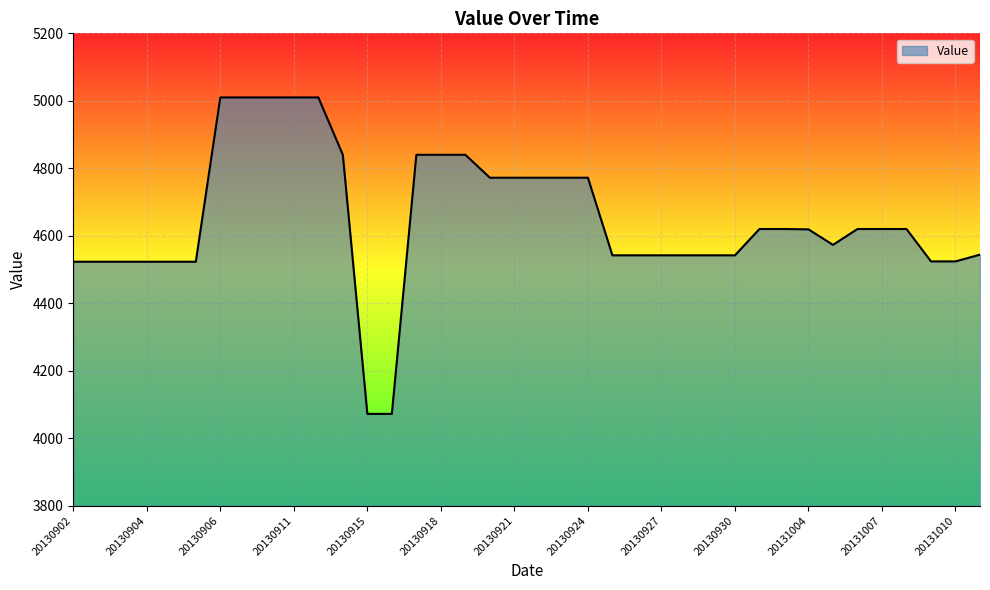

What is the difference between the maximum and minimum values?

938